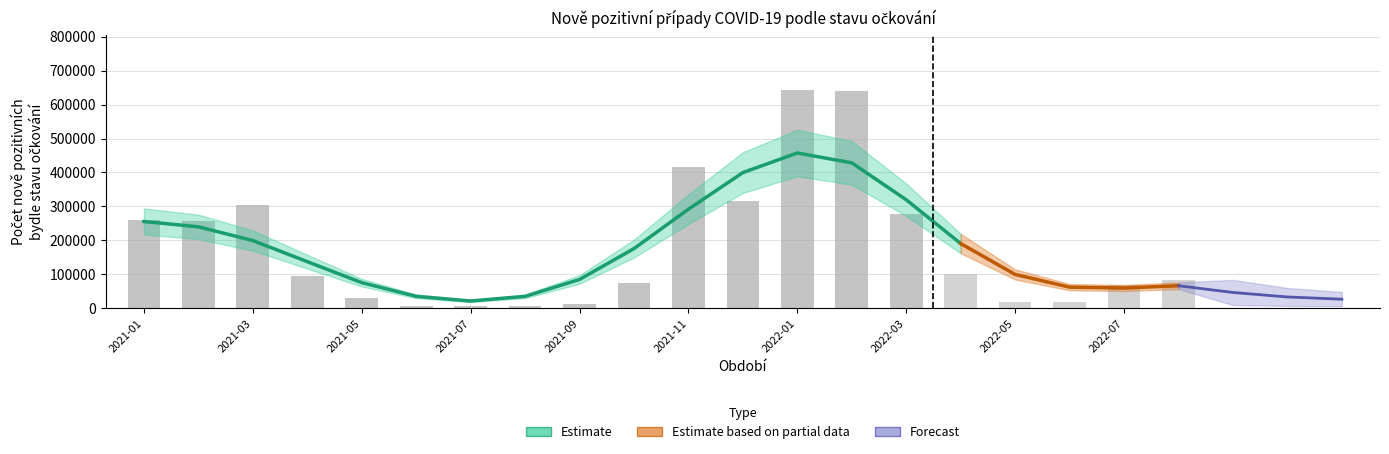

At how many categories does at least one series exceed 512715?

2